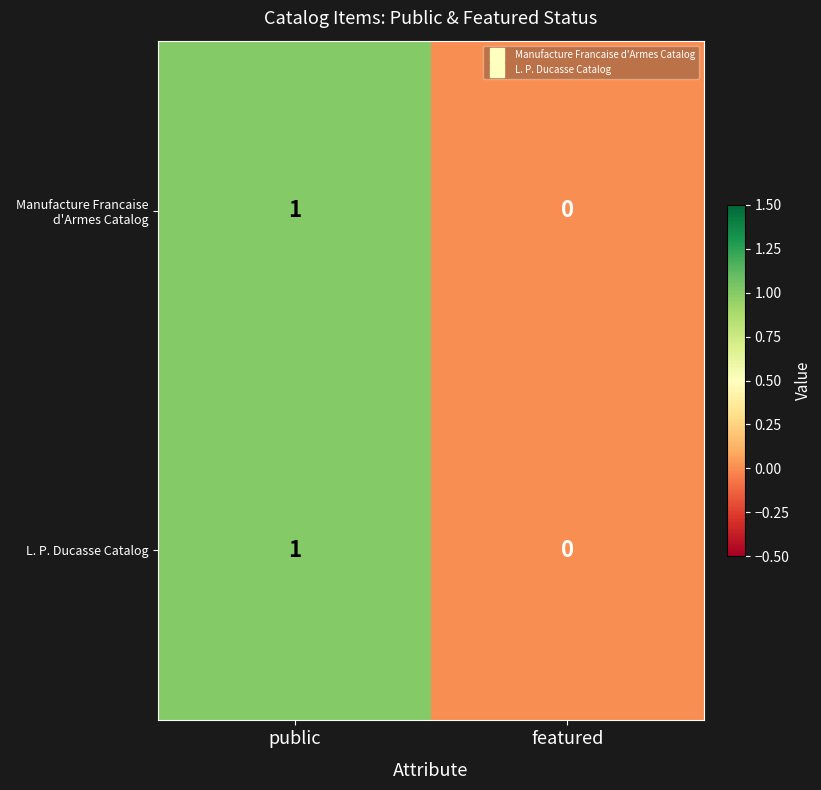

The L. P. Ducasse Catalog series shows 0 at public. True or false?

False